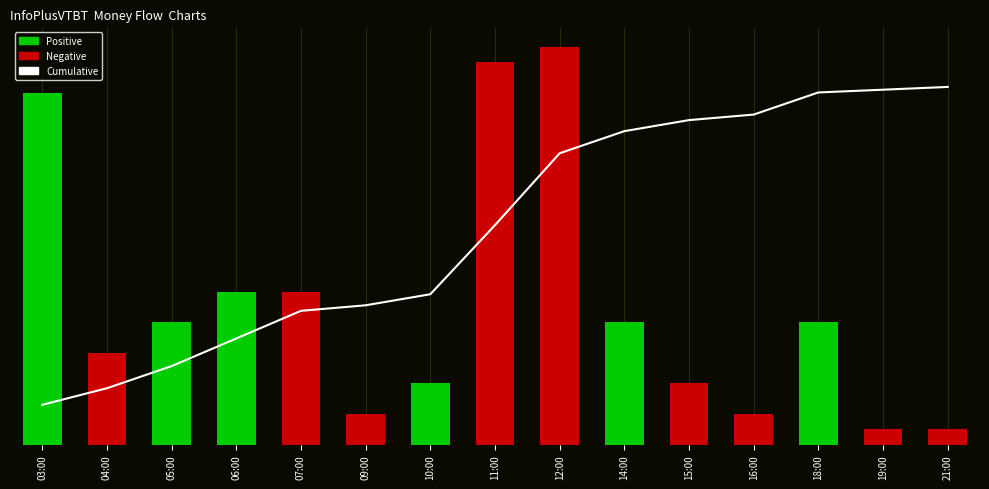

Which category has the lowest value across all series?

19:00